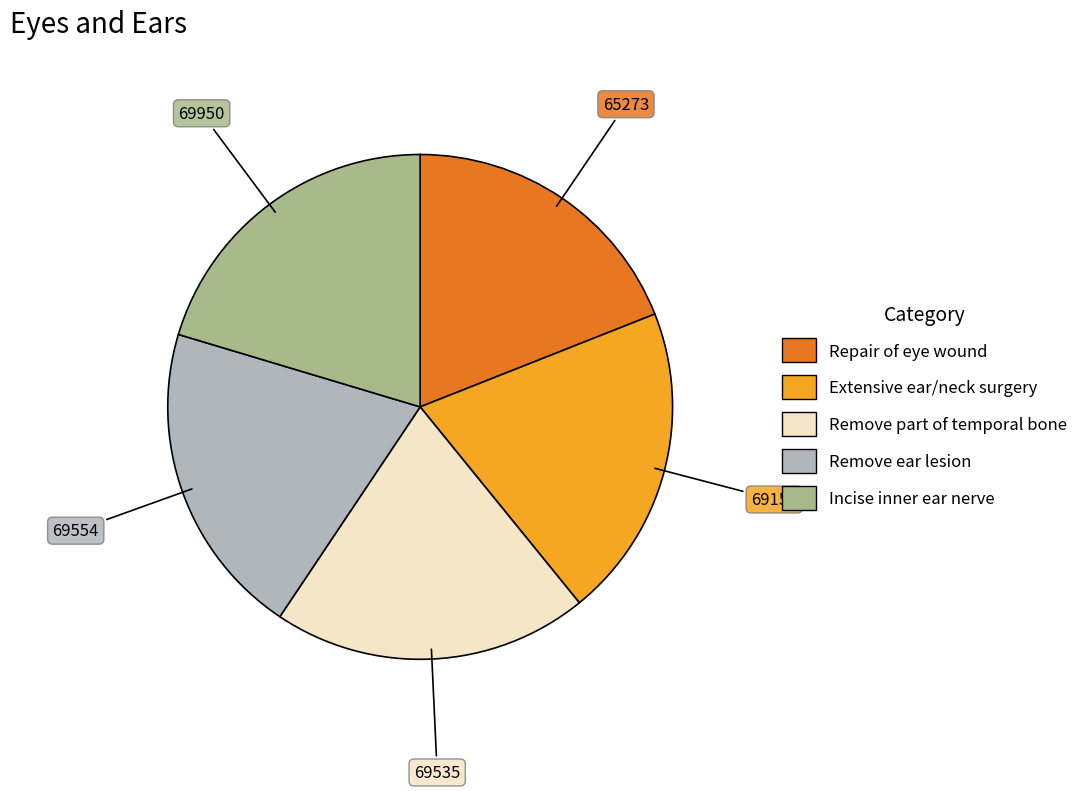

What is the ratio of the value at Remove part of temporal bone to the value at Repair of eye wound?

1.1